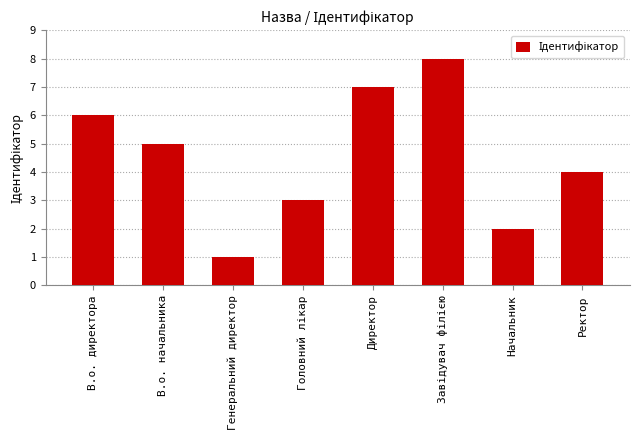

How many values are between 3 and 7?

5